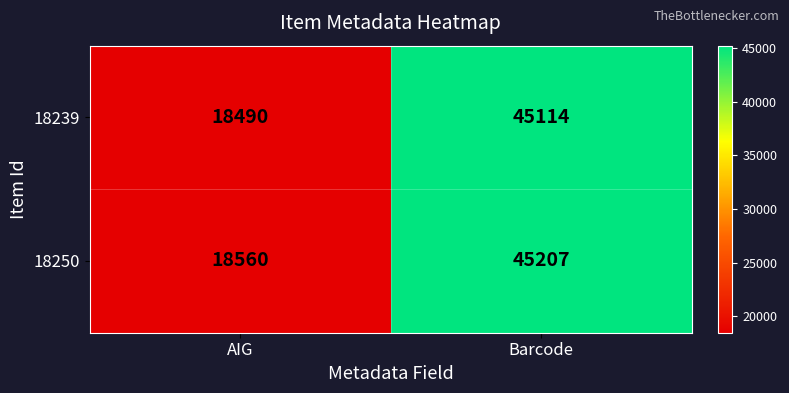

How many series are shown in this chart?

2